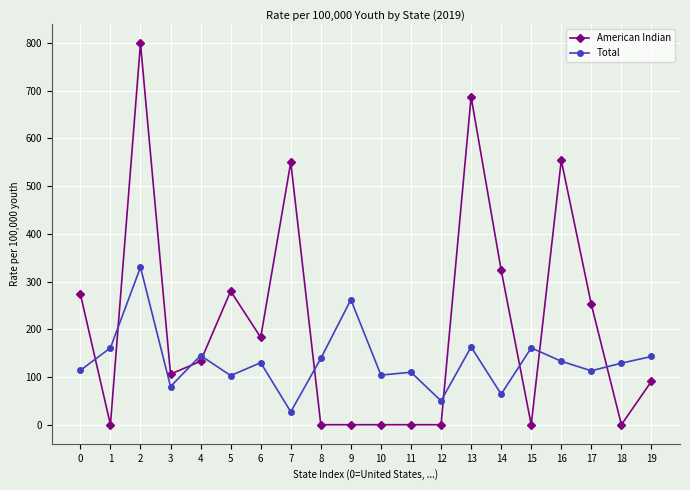

Which series changed the most between 7 and 8?

American Indian